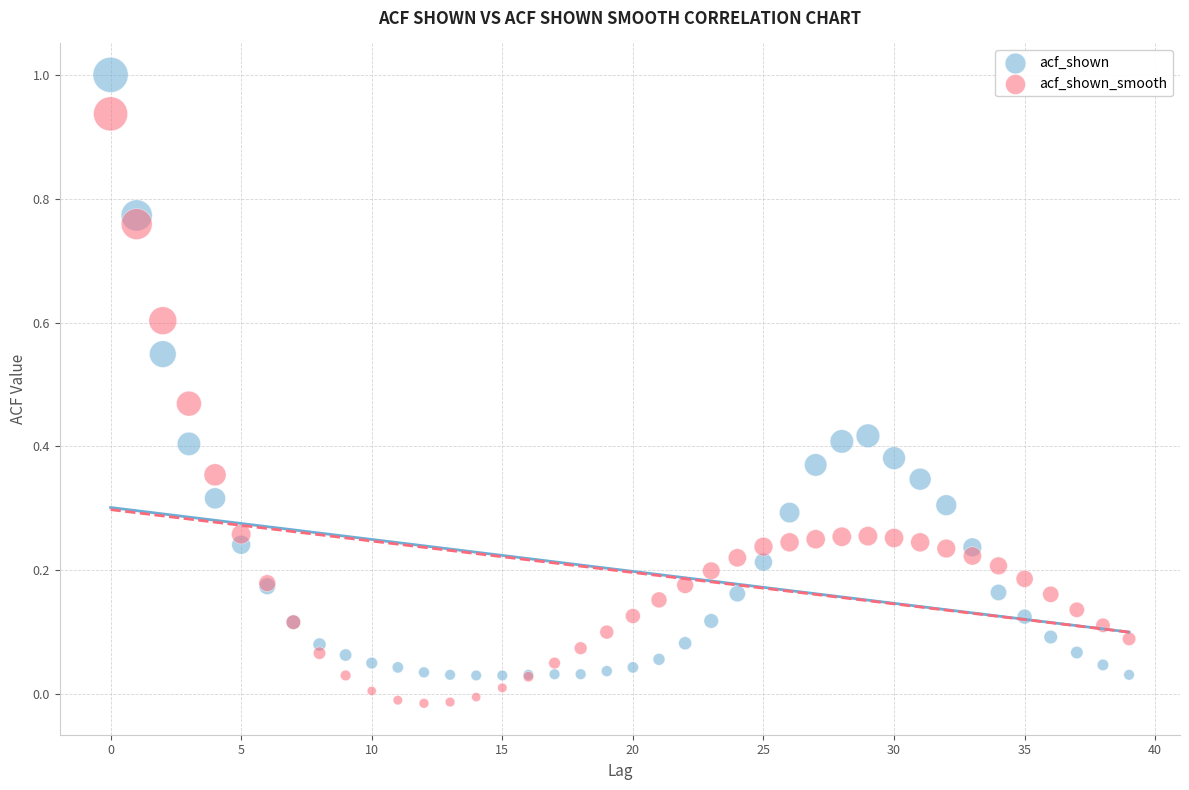

Which series reaches the maximum Y coordinate?

acf_shown